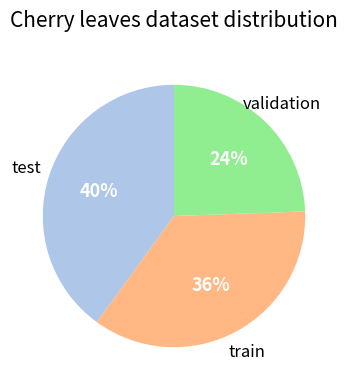

Which slice is the largest?

test